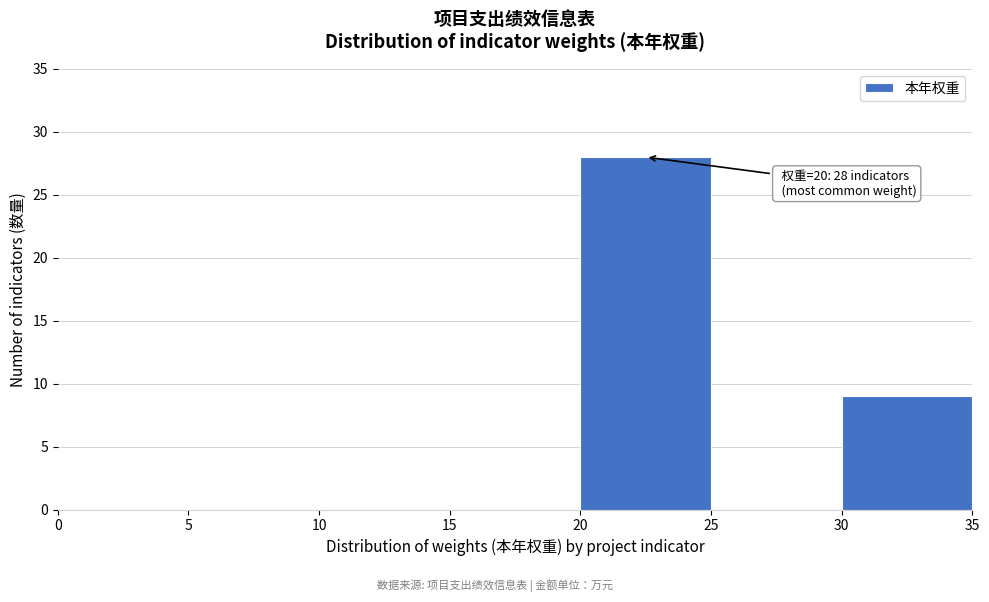

Over which range of the x-axis is the bar tallest?

20 to 25